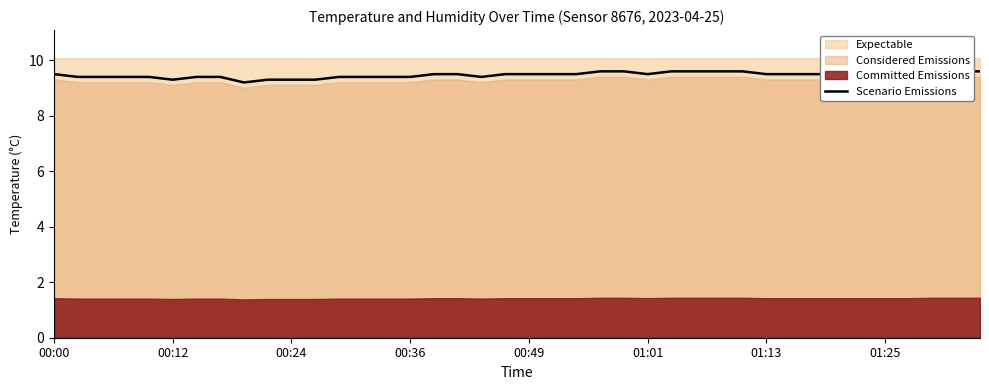

How many categories are shown in the chart?

40